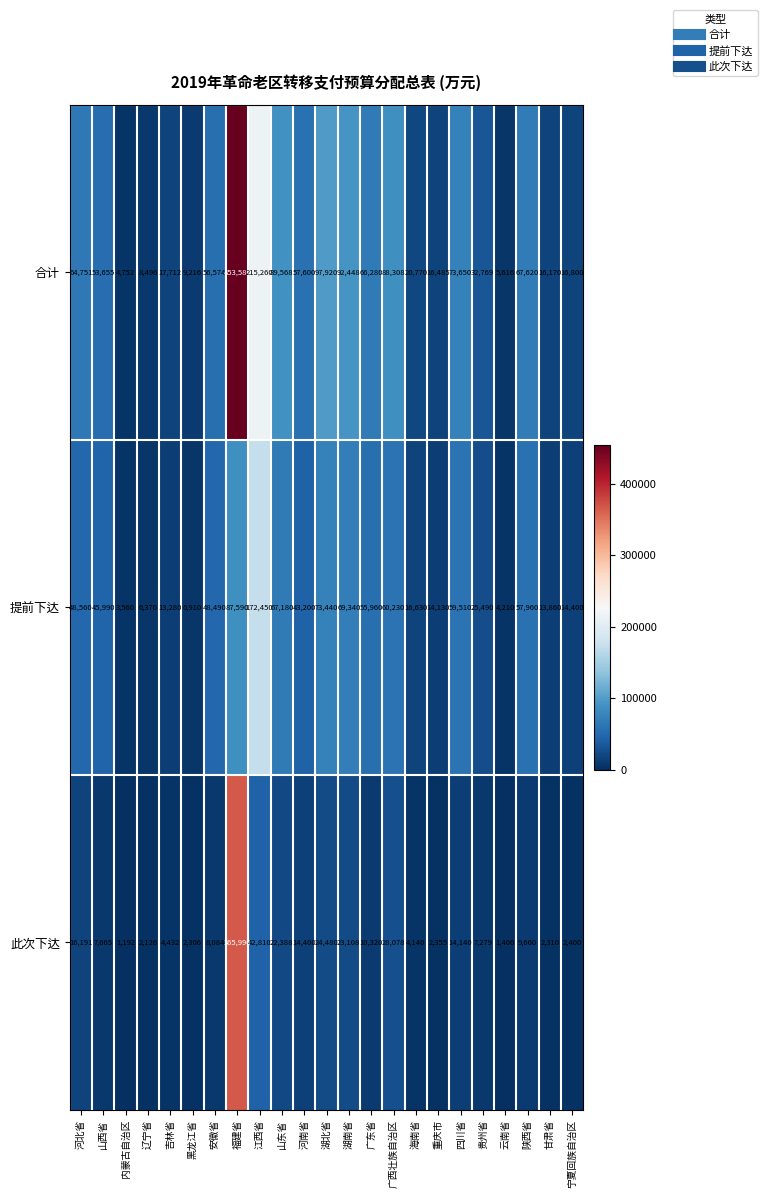

How many data points does each series have?

23